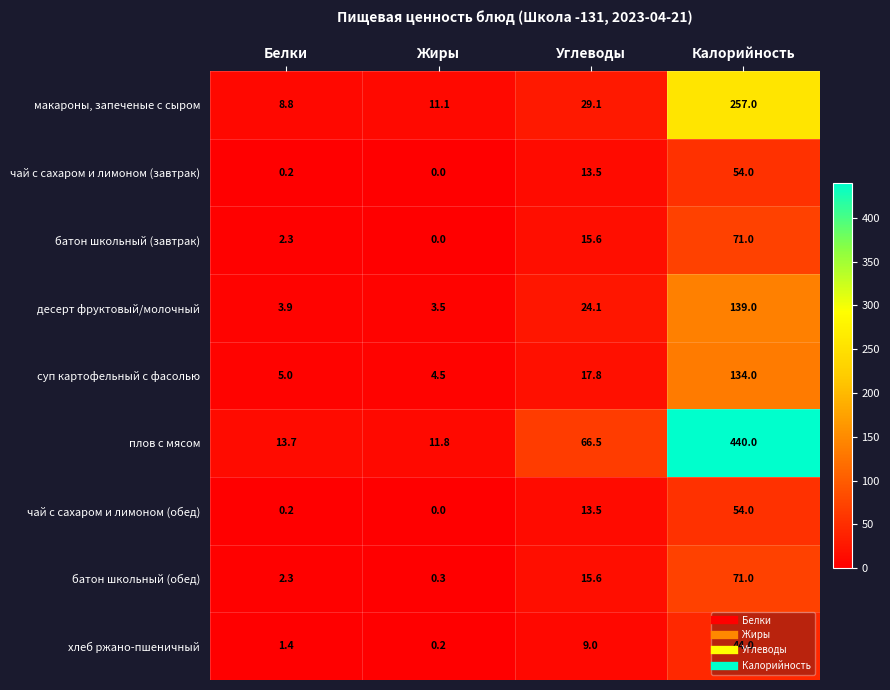

At how many categories does at least one series exceed 150?

1